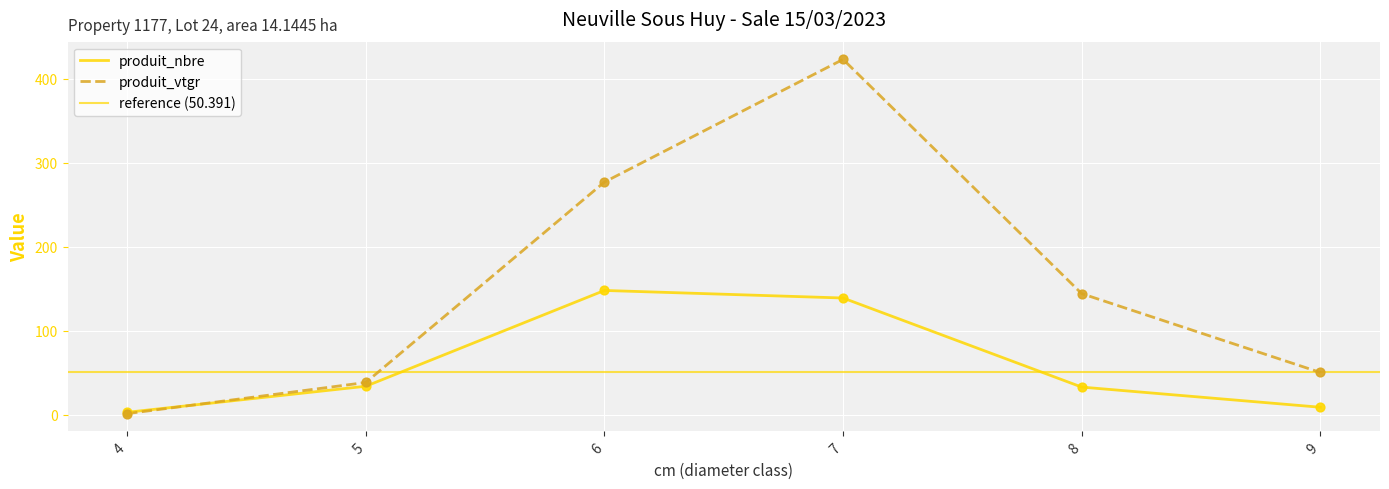

Which series contains the lowest Y value?

produit_vtgr